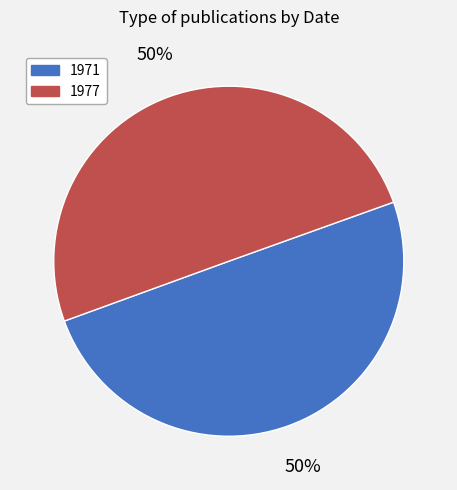

Is it true that 1977 is 42% of the pie?

False